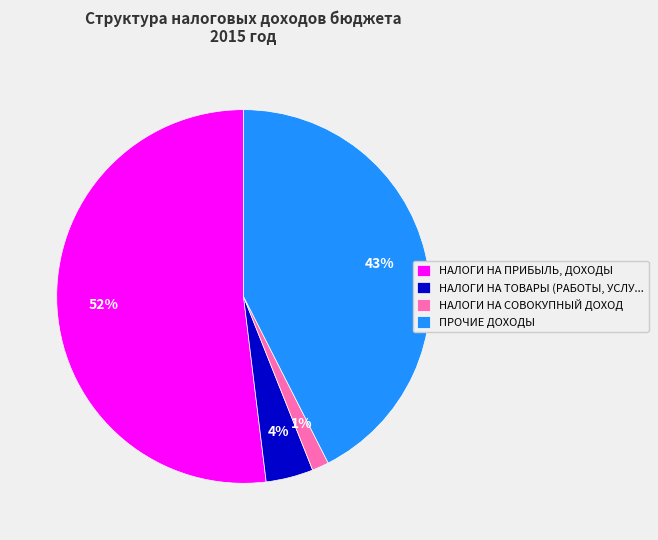

Between НАЛОГИ НА СОВОКУПНЫЙ ДОХОД and НАЛОГИ НА ПРИБЫЛЬ, ДОХОДЫ, which is larger?

НАЛОГИ НА ПРИБЫЛЬ, ДОХОДЫ